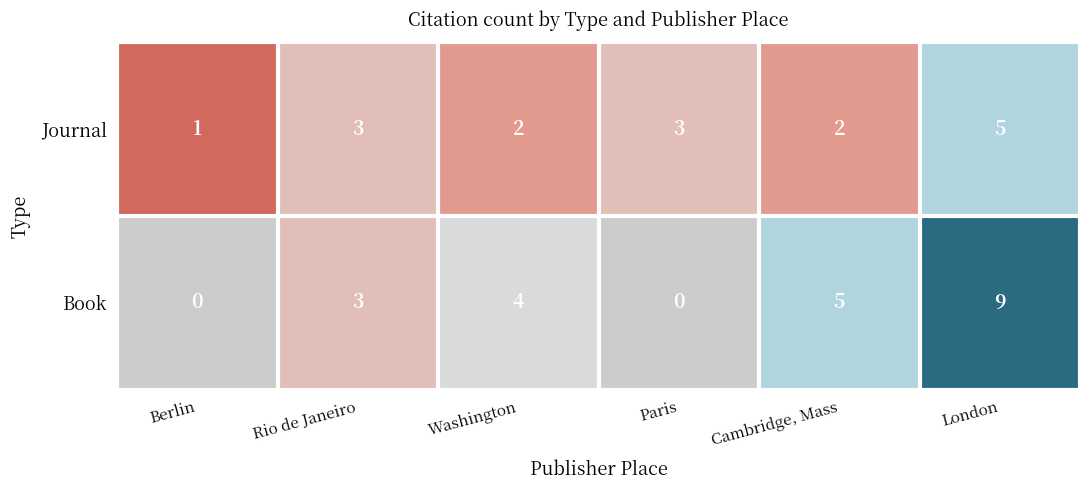

How many Journal values are between 2 and 3?

4